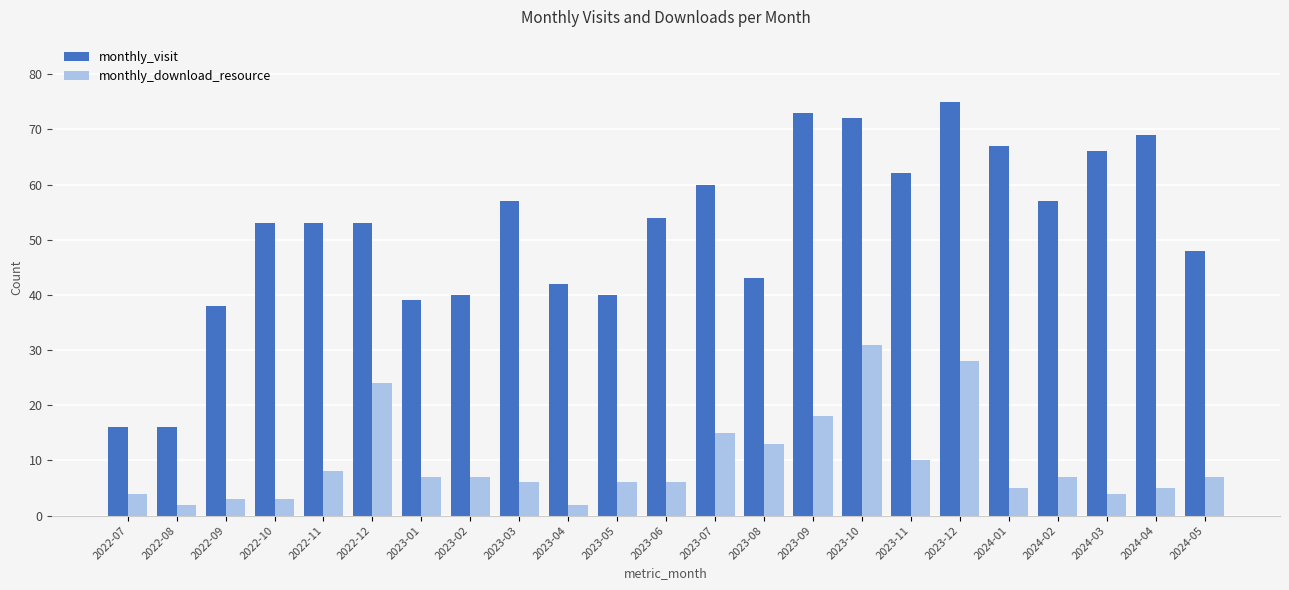

At how many categories does at least one series exceed 20?

21